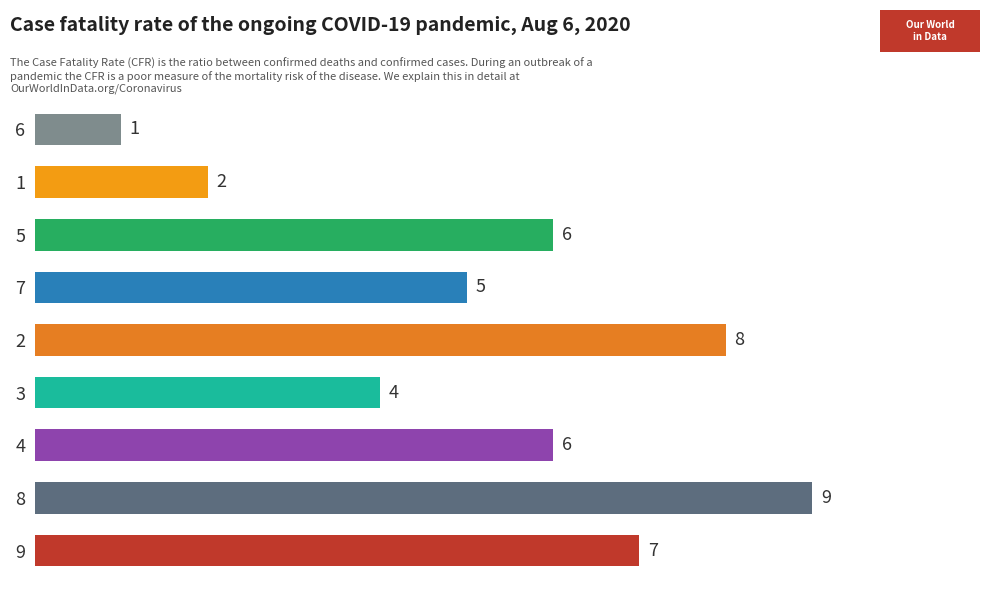

Reading top to bottom, what are all the values shown in this chart?

1	2	6	5	8	4	6	9	7